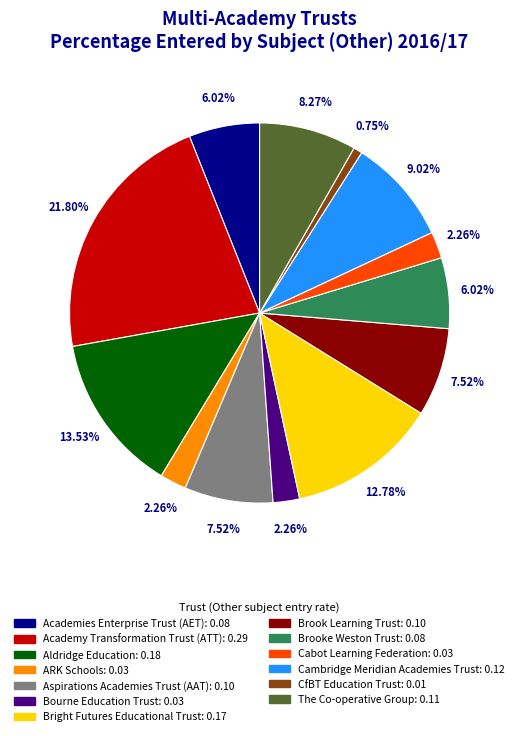

Count the number of slices in the pie.

13